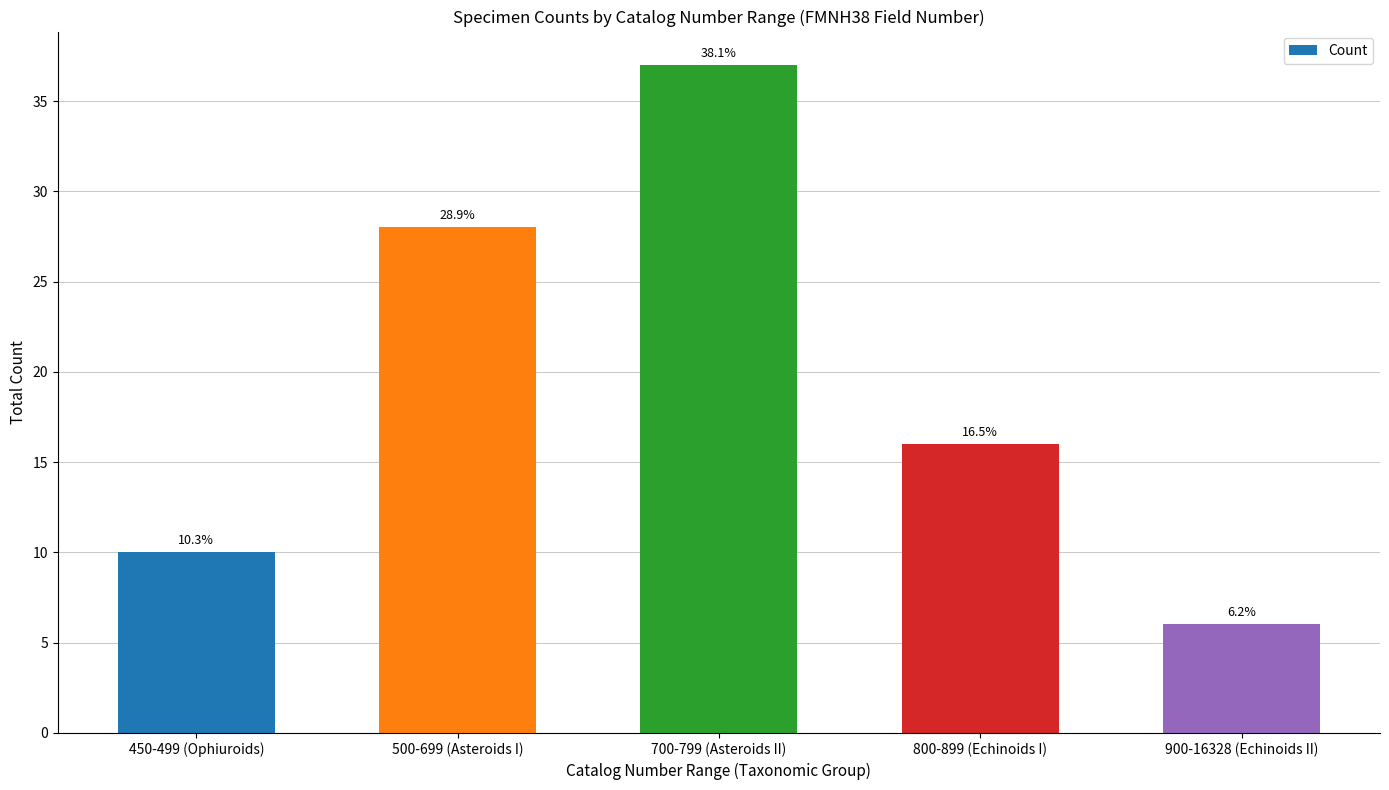

What is the label of the 5th bar from the right?

450-499 (Ophiuroids)